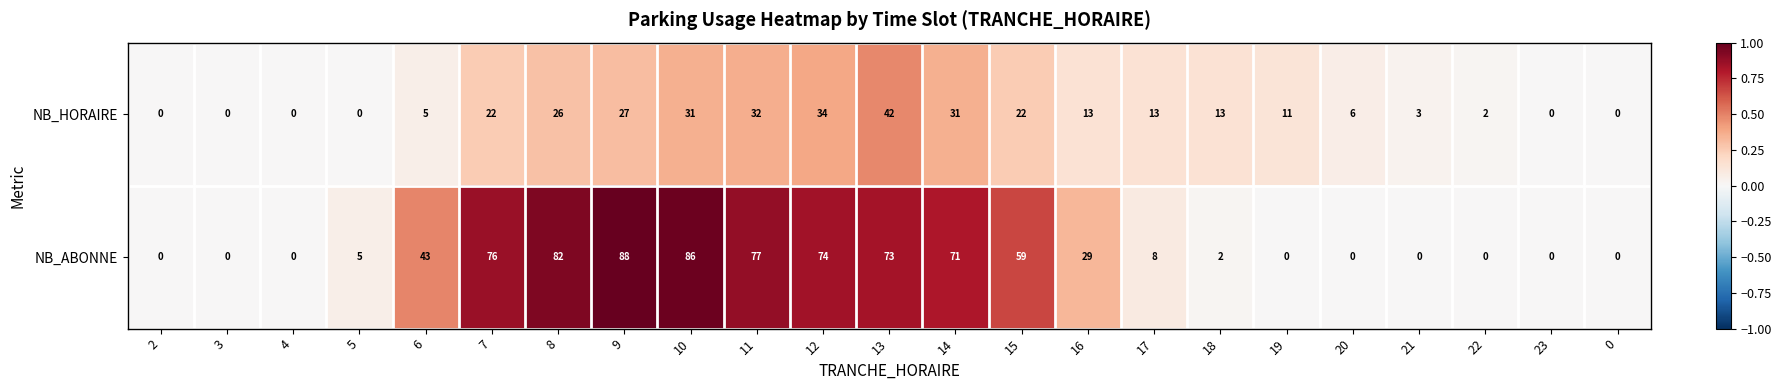

What is the total value across all series at 12?

108